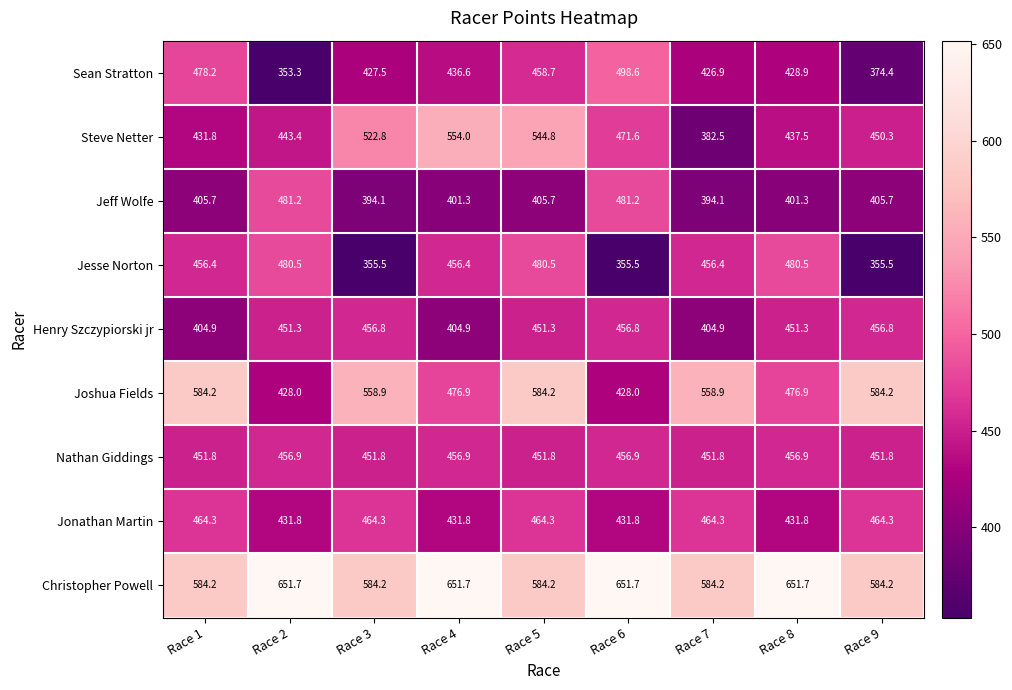

Where does the Steve Netter series first go above 450?

Race 3